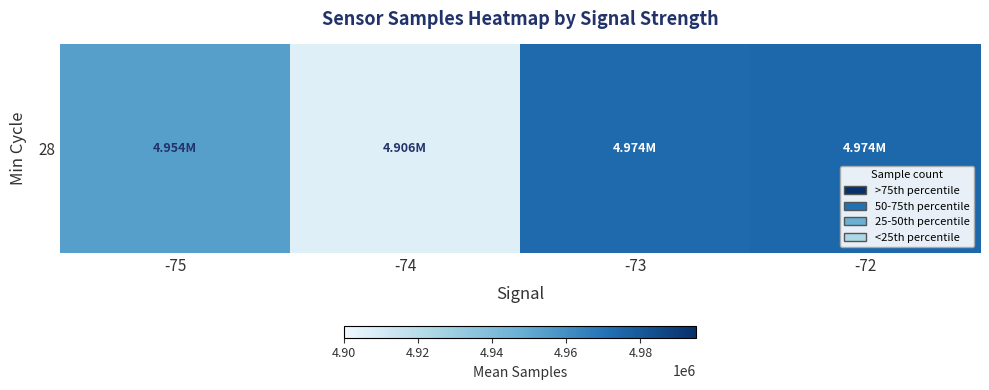

At which category does the chart reach its peak across all series?

-72